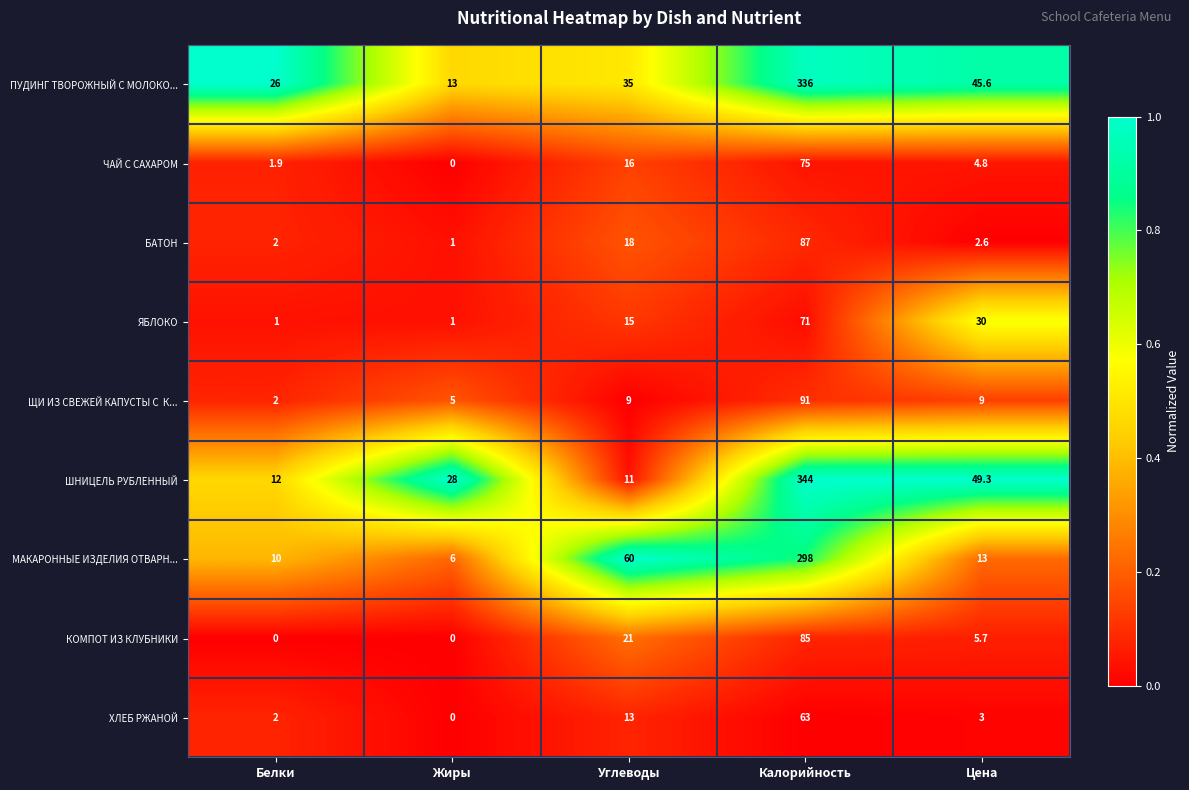

True or false: ЯБЛОКО has a value of 22.2 at Углеводы.

False